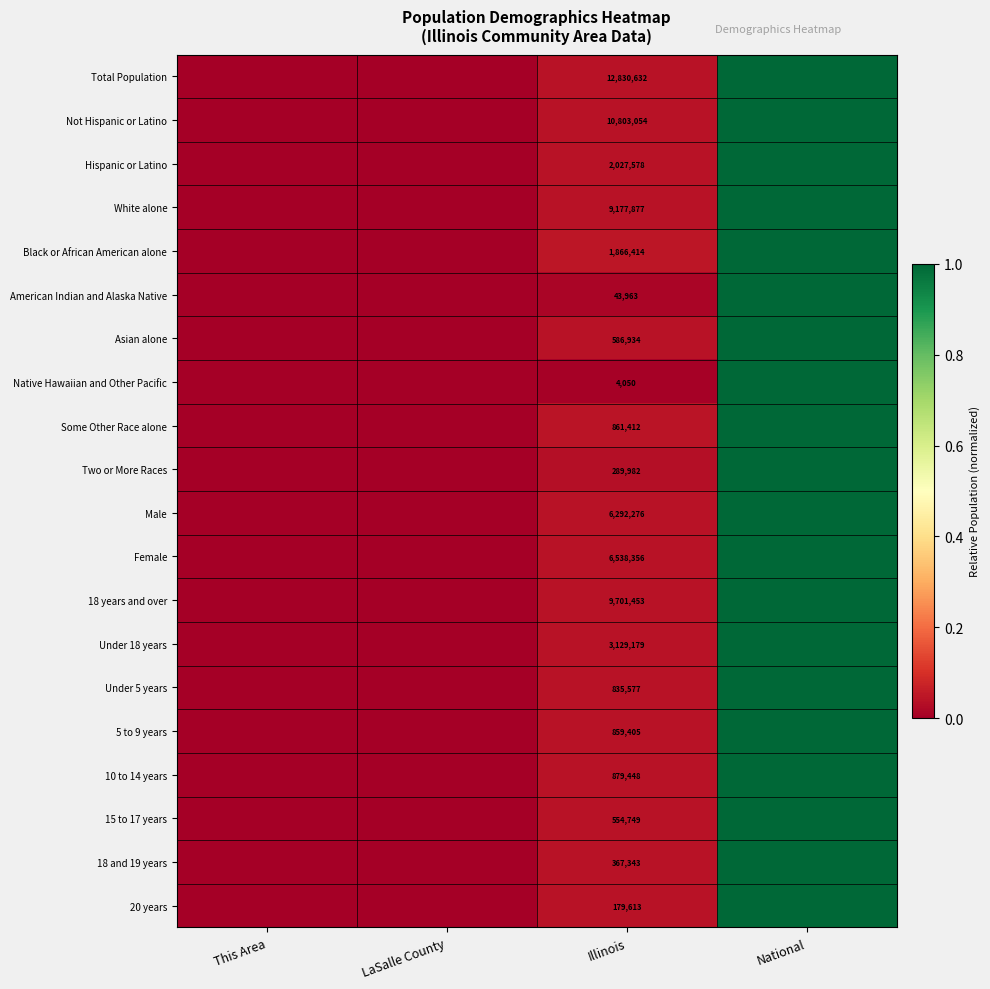

What is the difference between the maximum and minimum values in the Total Population series?

1.0